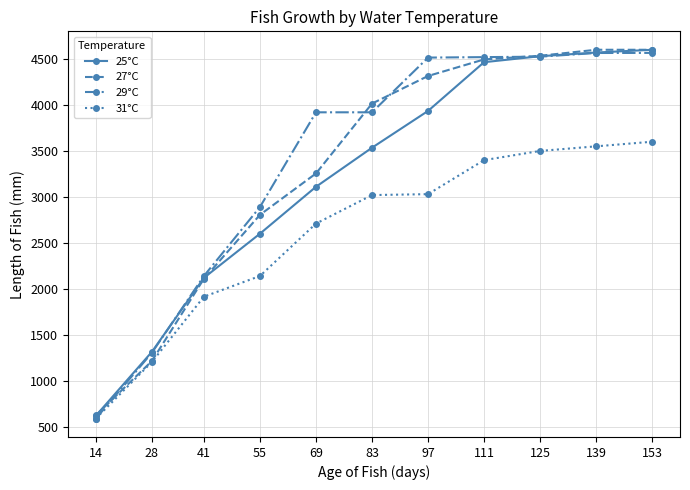

What is the value of the 25°C point at the 11th from the left?

4600